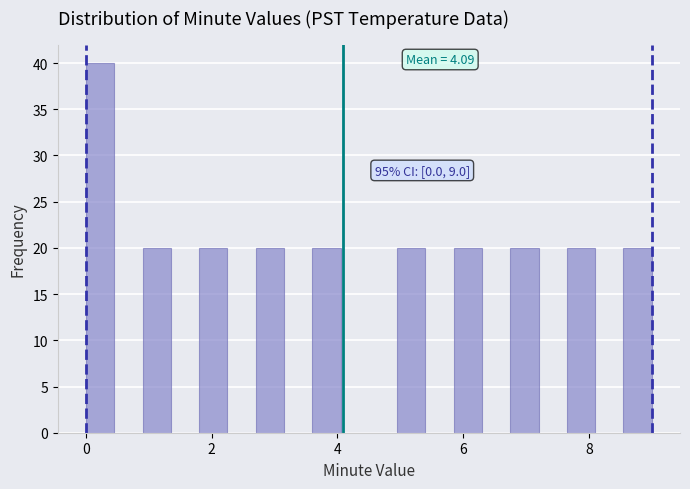

Read against the x-axis, roughly where is the centre of the tallest bar?

0.2